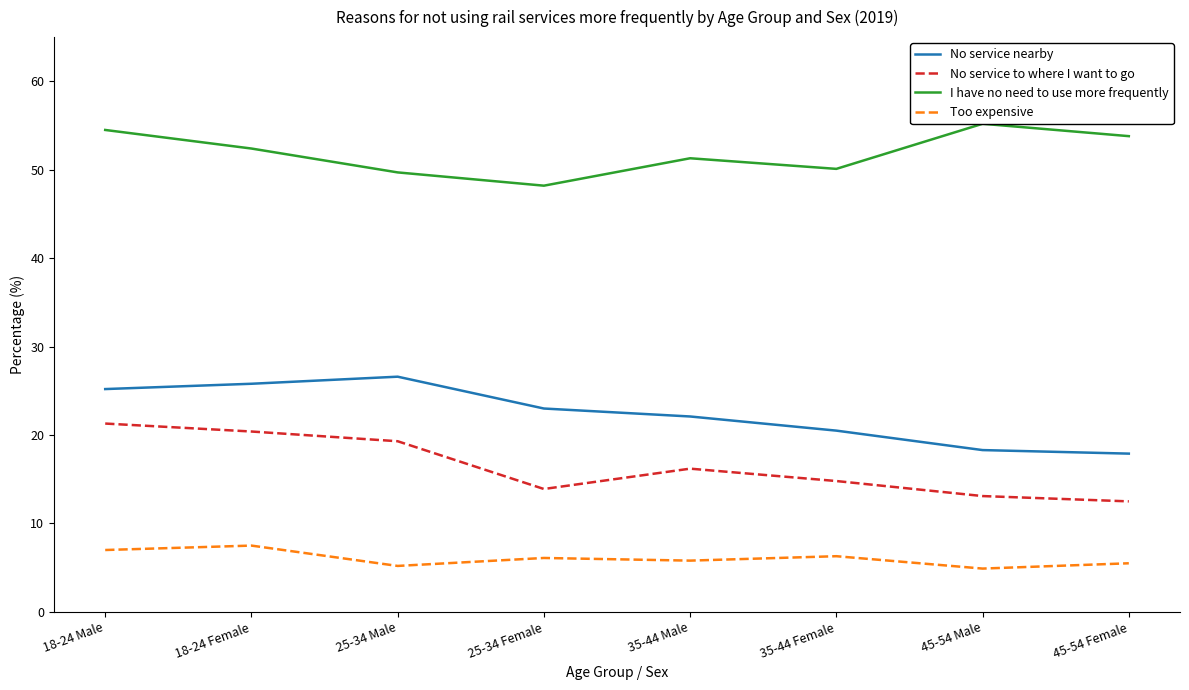

What is the sum of all I have no need to use more frequently values?

415.2